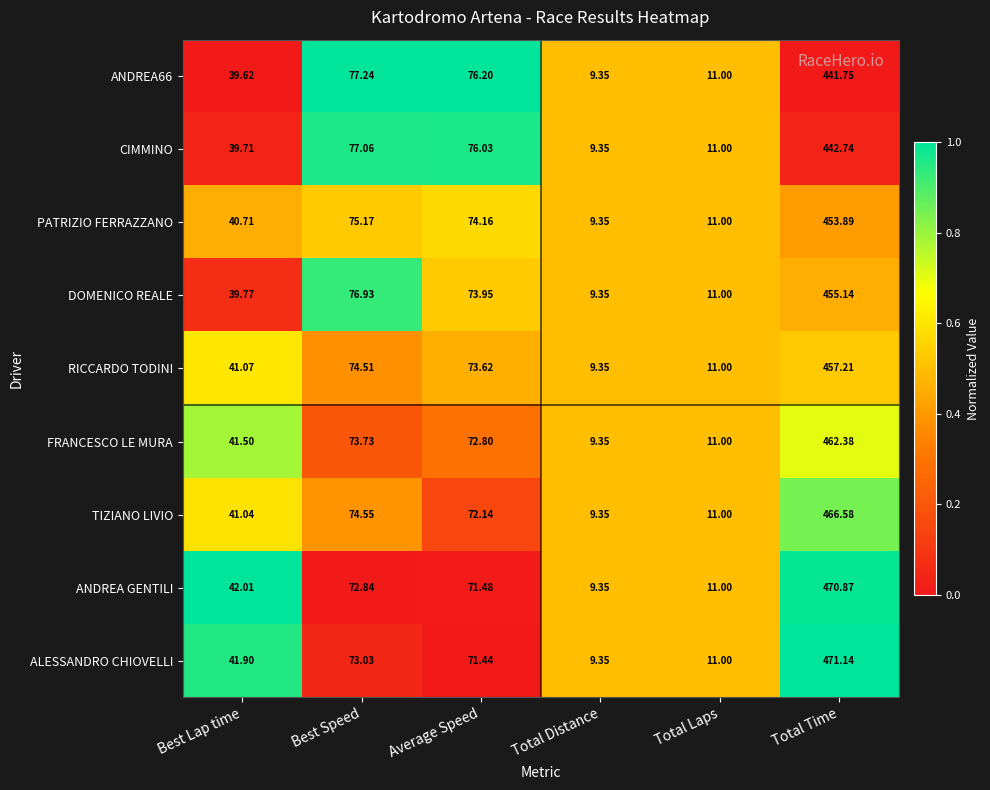

Is the value of TIZIANO LIVIO at Total Distance greater than the value of CIMMINO at Total Laps?

No